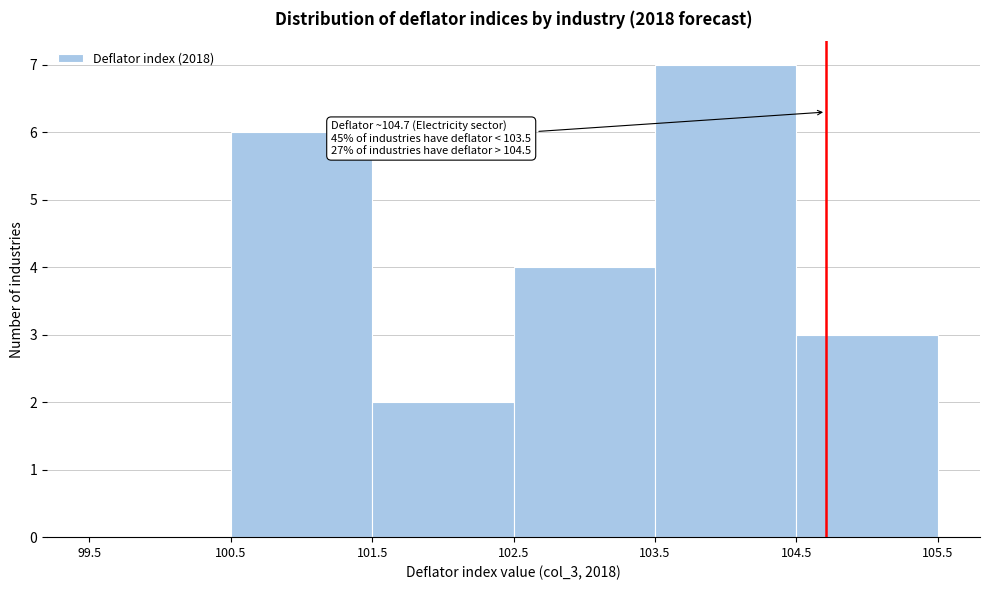

Which range on the x-axis has the tallest bar?

103.5 to 104.5